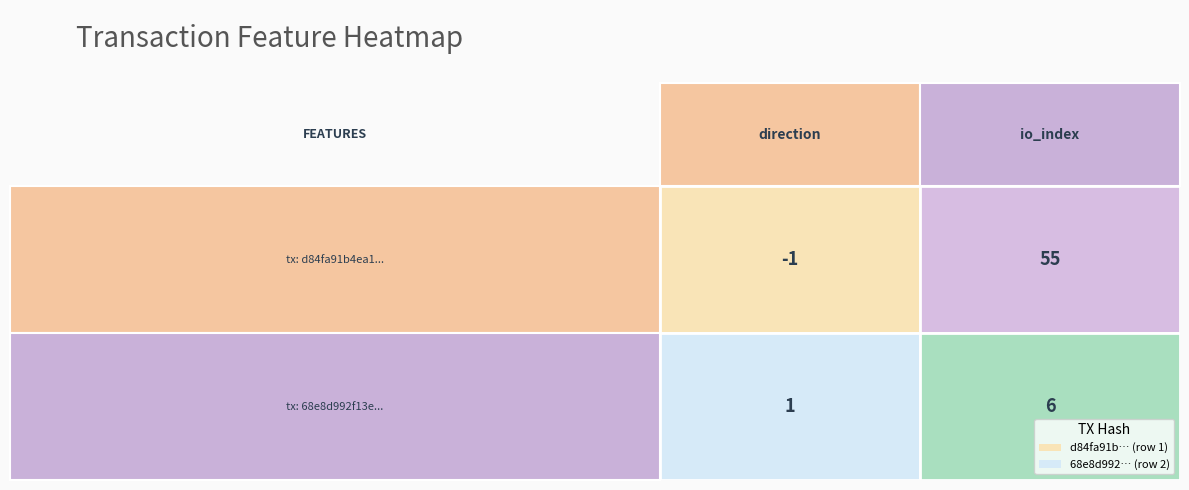

Reading left to right, list all the values displayed in this chart.

d84fa91b...: 0=-1	1=55
68e8d992...: 0=1	1=6